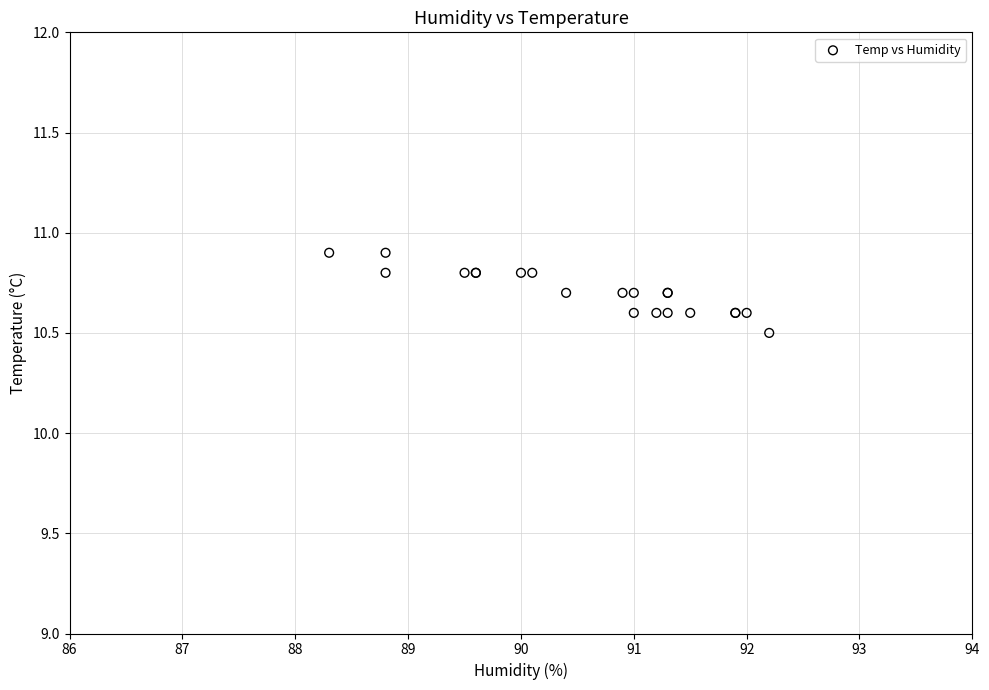

What Y value in the scatter plot is closest to 10?

10.5